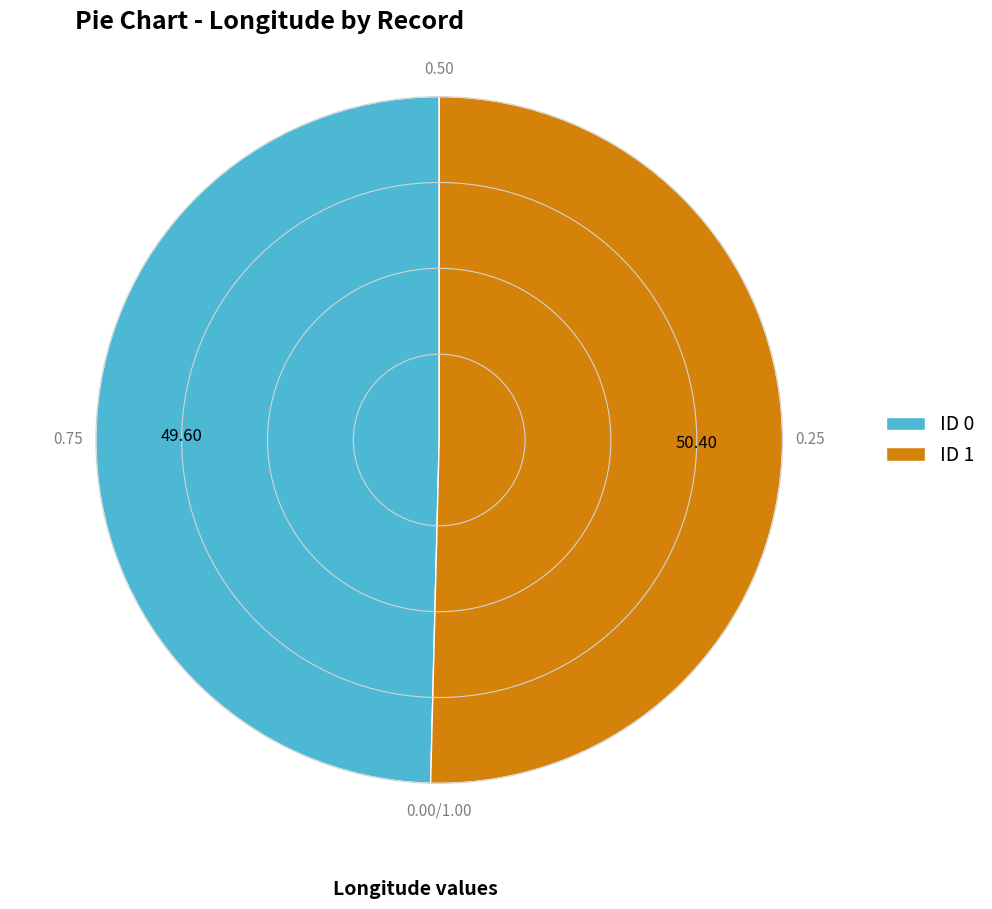

What is the ratio of the value at ID 1 to the value at ID 0?

1.0